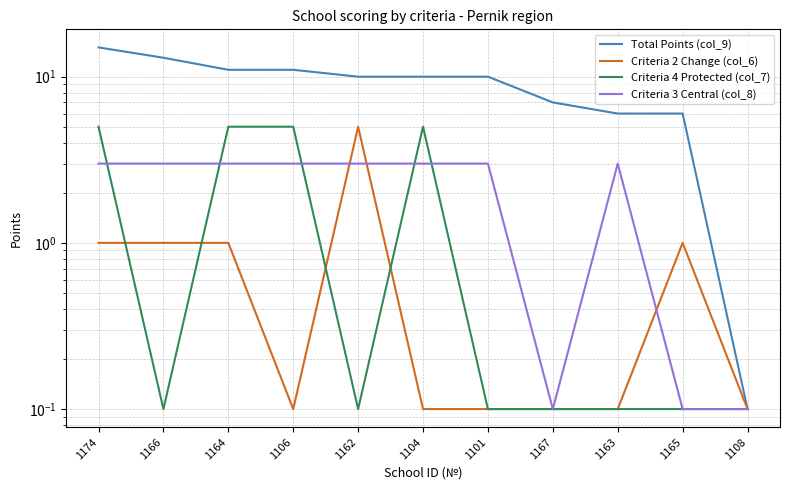

What is the difference between the highest and lowest values at 1166?

12.9